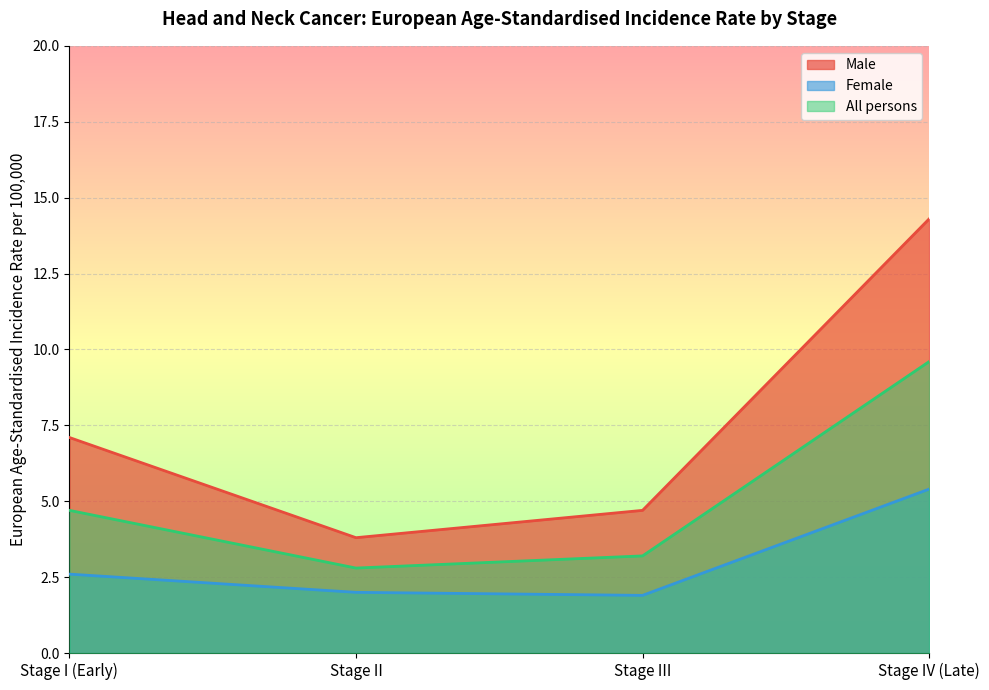

How many values in the Female series are below 2?

1